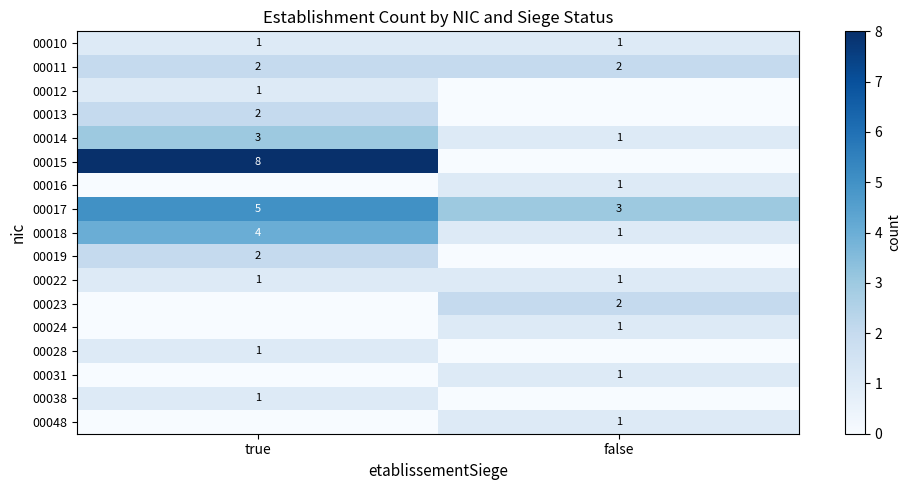

The value of 00018 at true is 4. True or false?

True